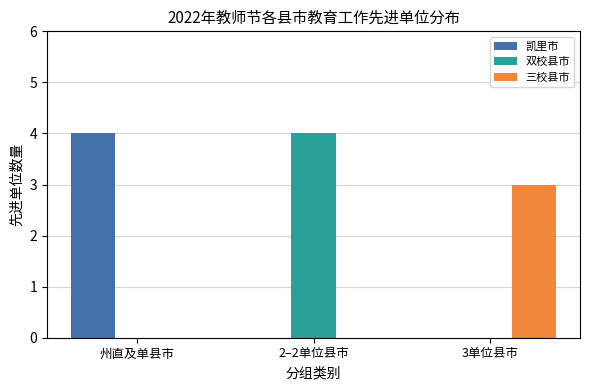

How many categories are shown in the chart?

3